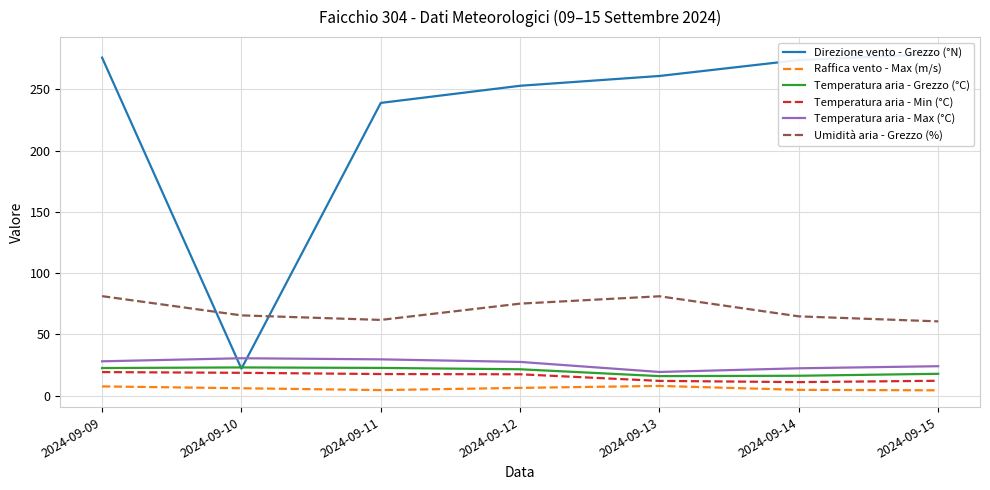

How many data points in Temperatura aria - Grezzo (°C) are above 21?

4